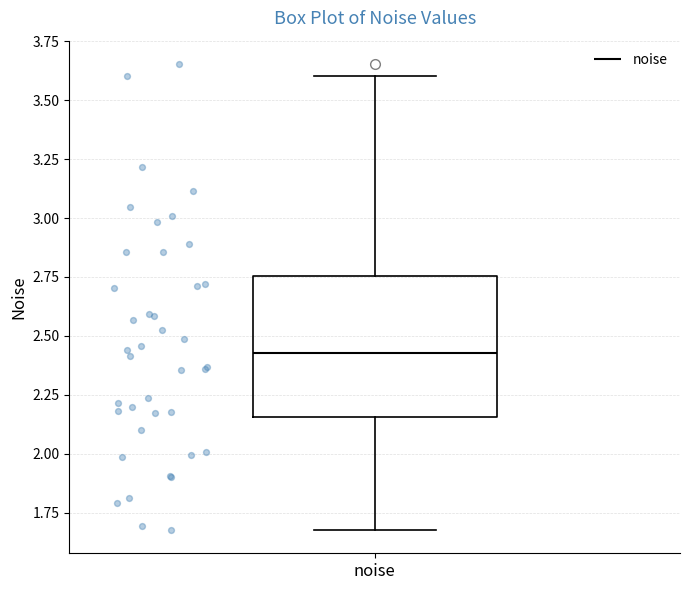

Where is the lower edge of the box for noise on the y-axis? The values are not printed on the chart, so give them approximately, as read against the axis.

2.15